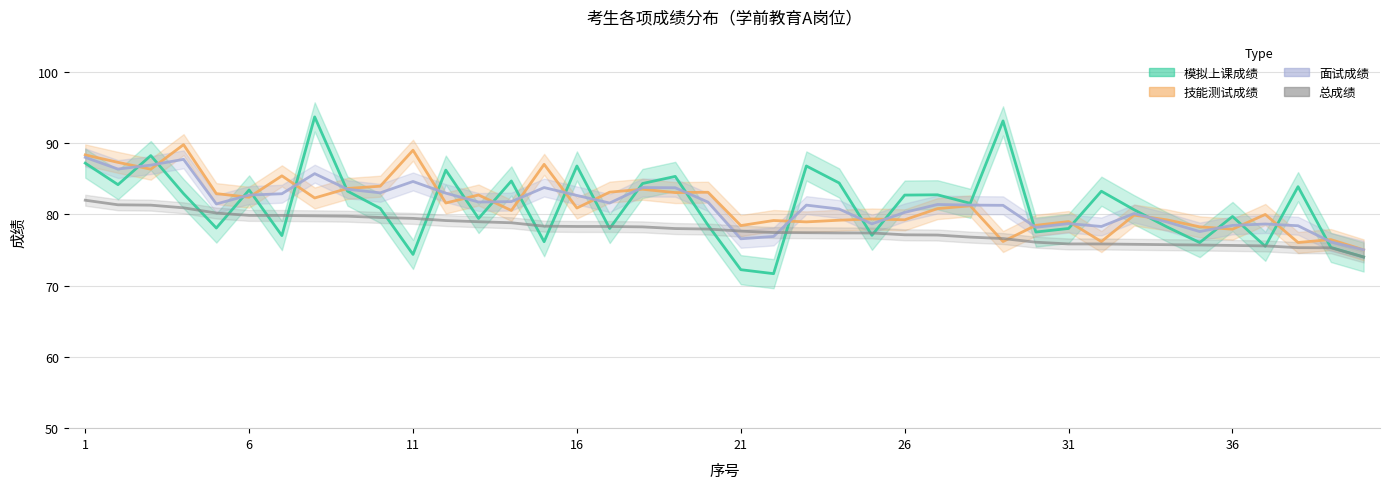

Does the chart display data point markers on the line(s)?

No